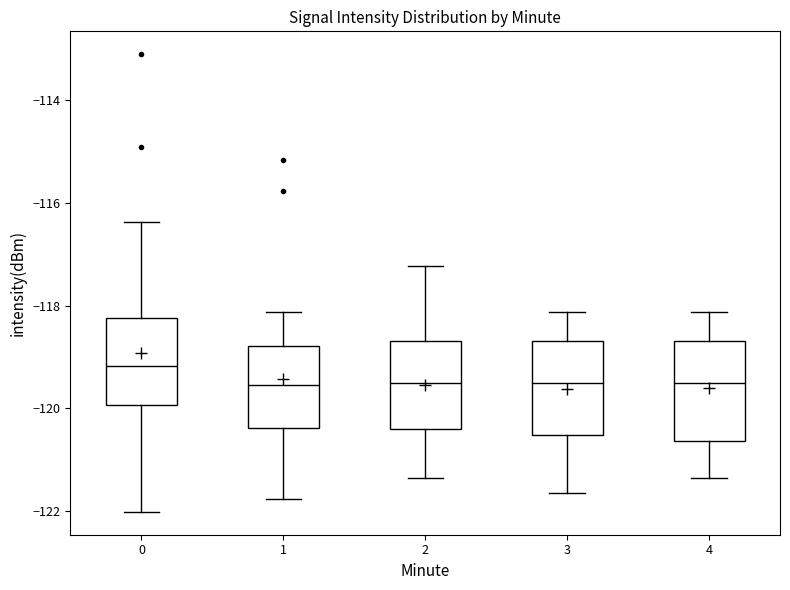

Where does the median line of the box at x = 2 sit on the y-axis? The values are not printed on the chart, so give them approximately, as read against the axis.

-119.4